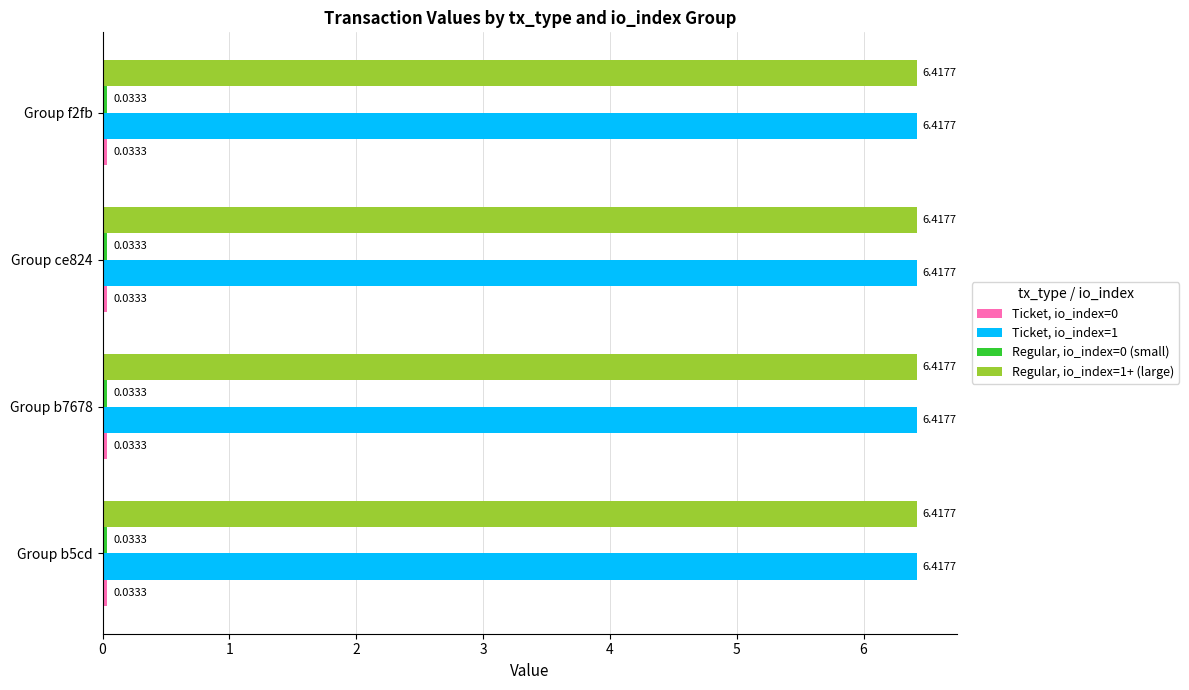

What is the spread (max minus min) of values at Group b7678?

6.4